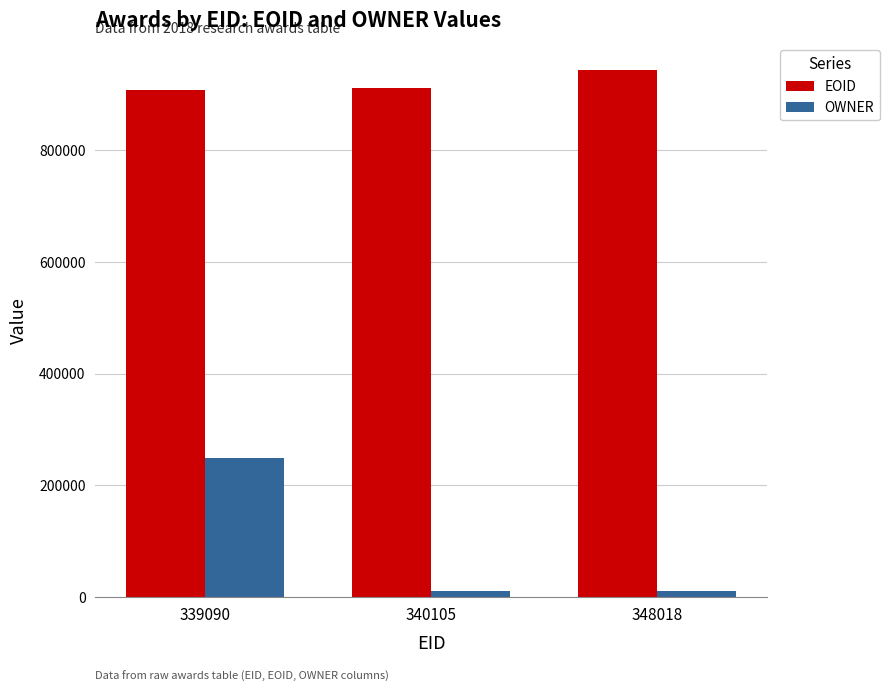

Read the EOID value at 339090, to the nearest 100.

907900